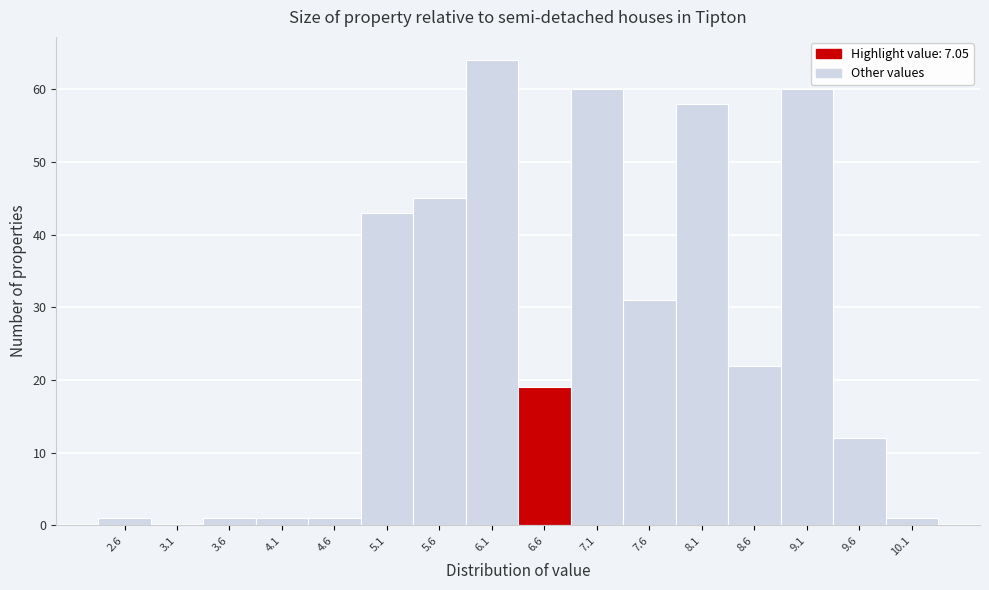

Reading right to left, transcribe all the data shown in this chart.

10.1=1	9.6=12	9.1=60	8.6=22	8.1=58	7.6=31	7.1=60	6.6=19	6.1=64	5.6=45	5.1=43	4.6=1	4.1=1	3.6=1	3.1=0	2.6=1